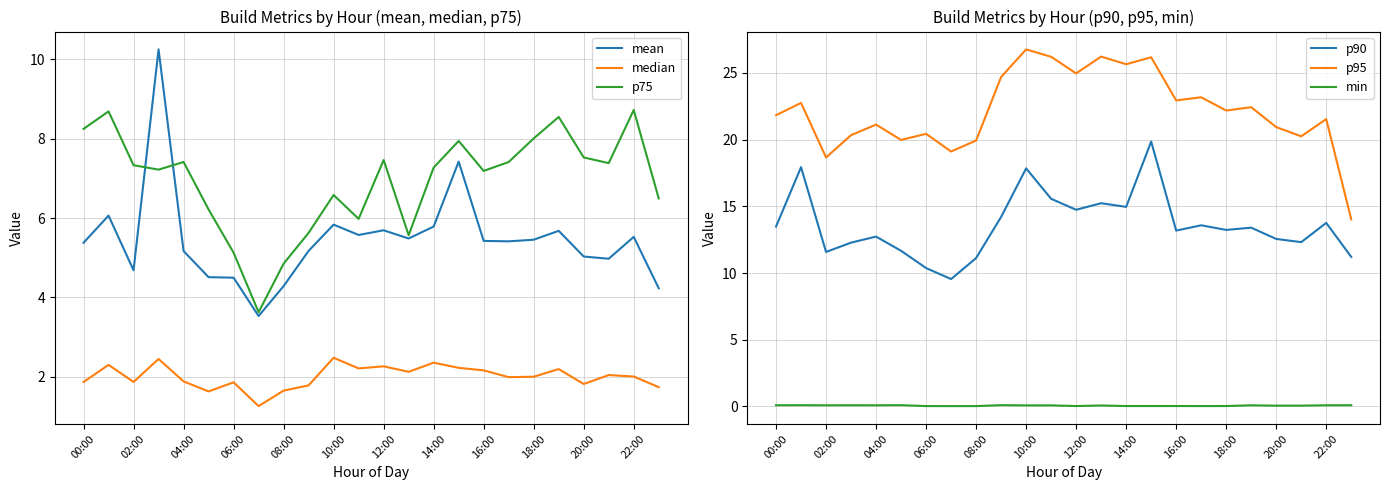

What is the sum of the p75 values at 22:00 and 02:00?

16.1